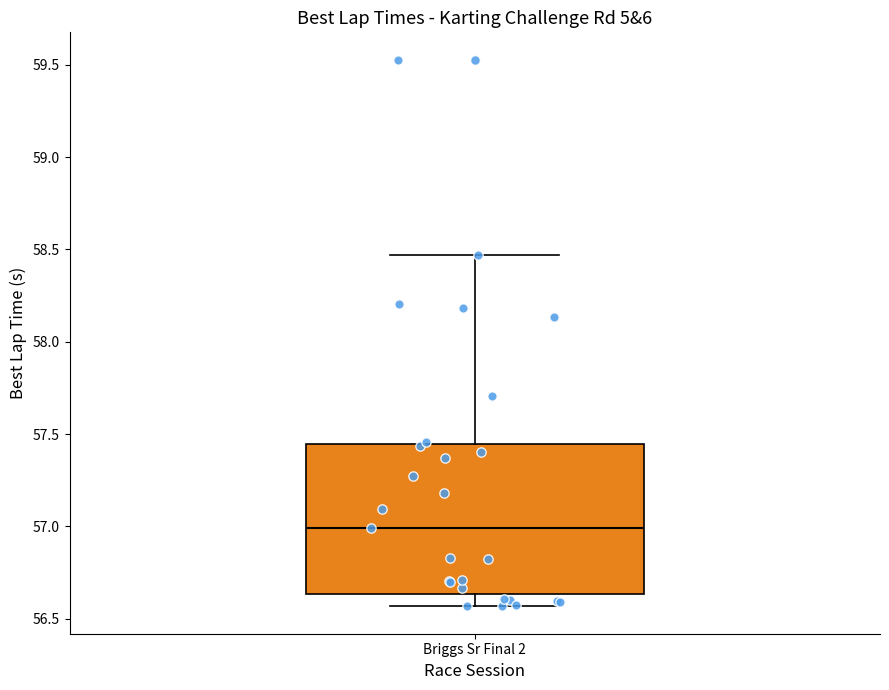

Transcribe this box plot: give where the median line is, the range the box spans, and where the two whiskers end, as read against the y-axis. The values are not printed on the chart, so give them approximately, as read against the axis.

median 57.00, box 56.65 to 57.45, whiskers 56.55 to 58.45